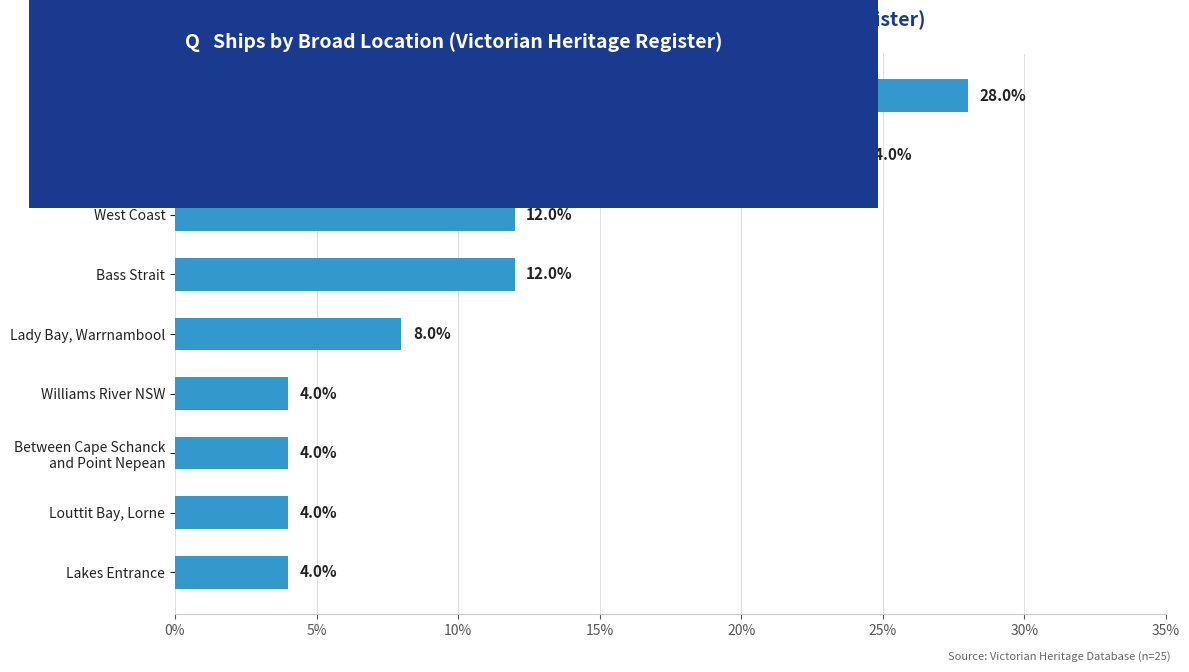

Reading top to bottom, extract all data points from this chart.

28.0	24.0	12.0	12.0	8.0	4.0	4.0	4.0	4.0